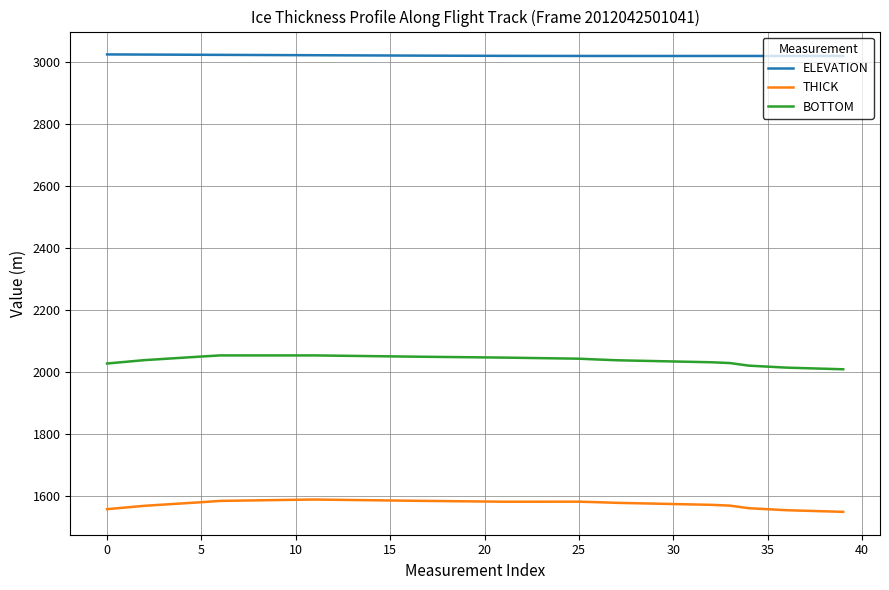

Which series has the largest total across all categories?

ELEVATION